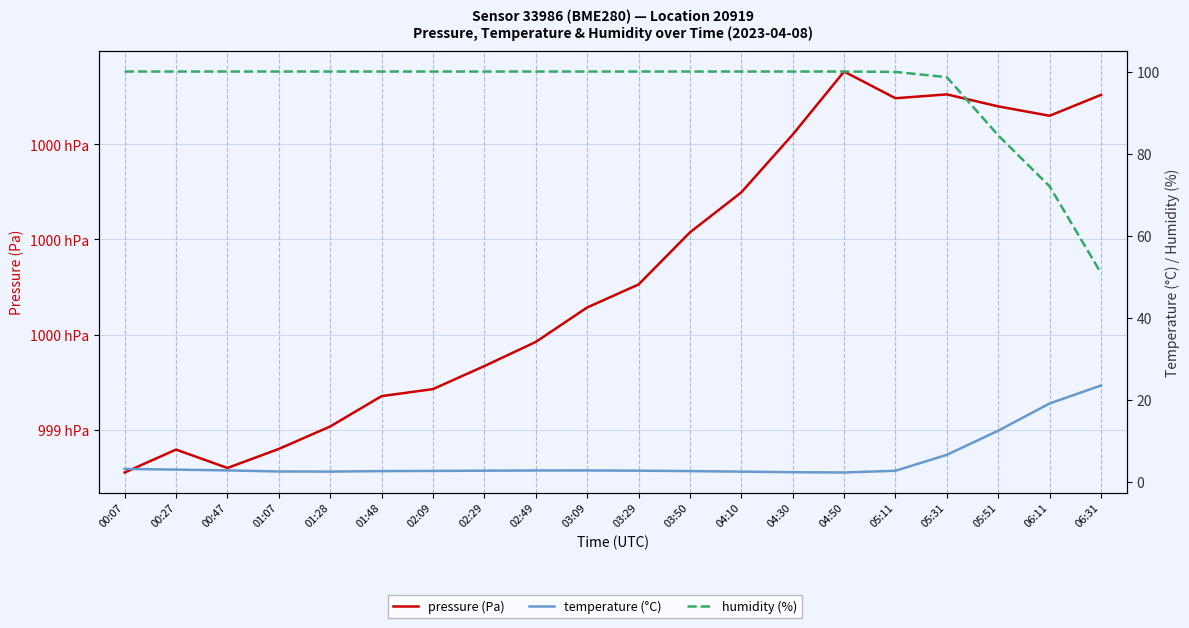

Read the humidity (%) value at 03:09.

100.0